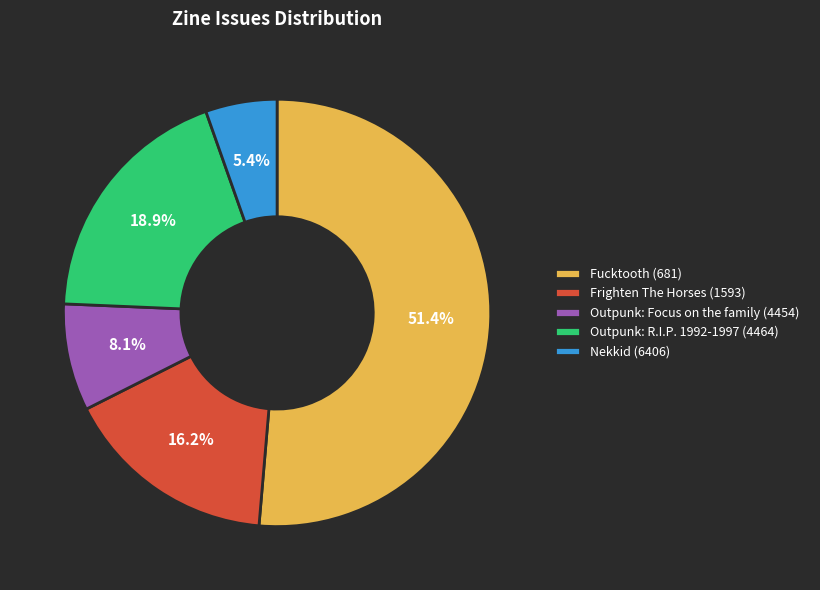

Between Nekkid (6406) and Fucktooth (681), which is larger?

Fucktooth (681)